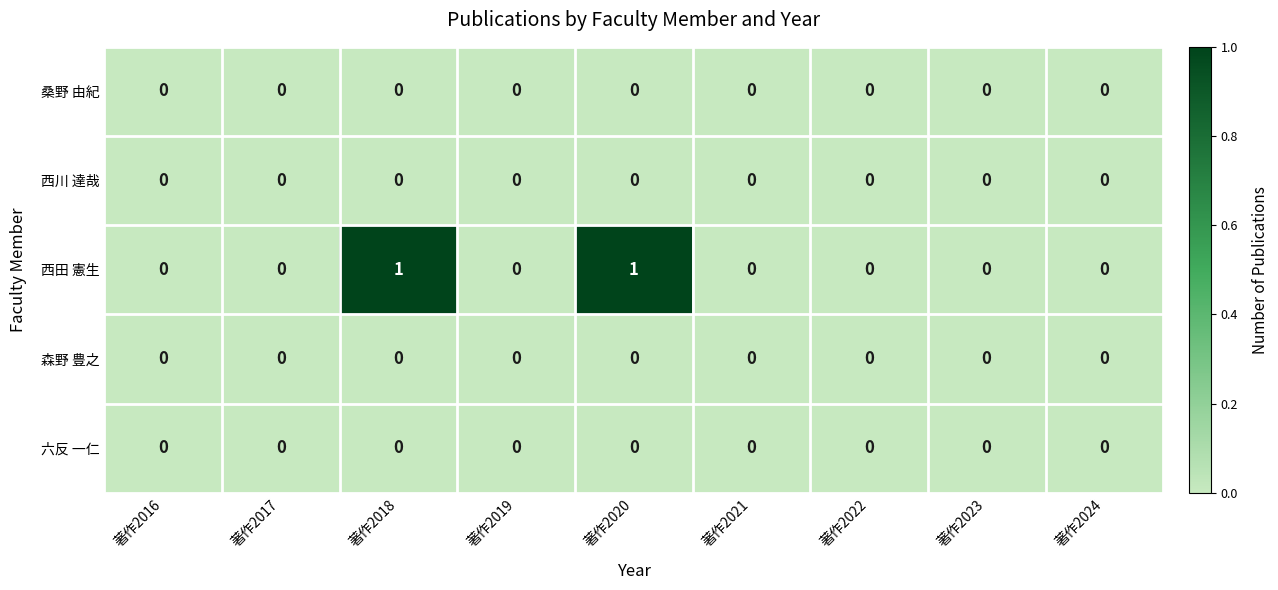

Which series has the widest spread of values?

西田 憲生